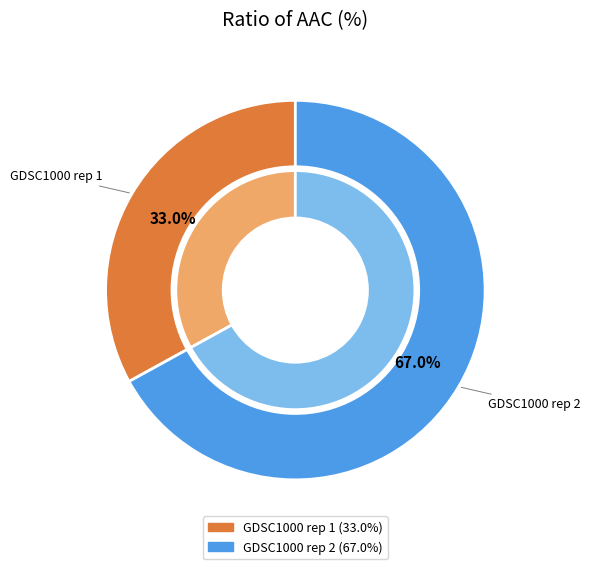

The GDSC1000 rep 2 slice represents 67% of the pie. True or false?

True